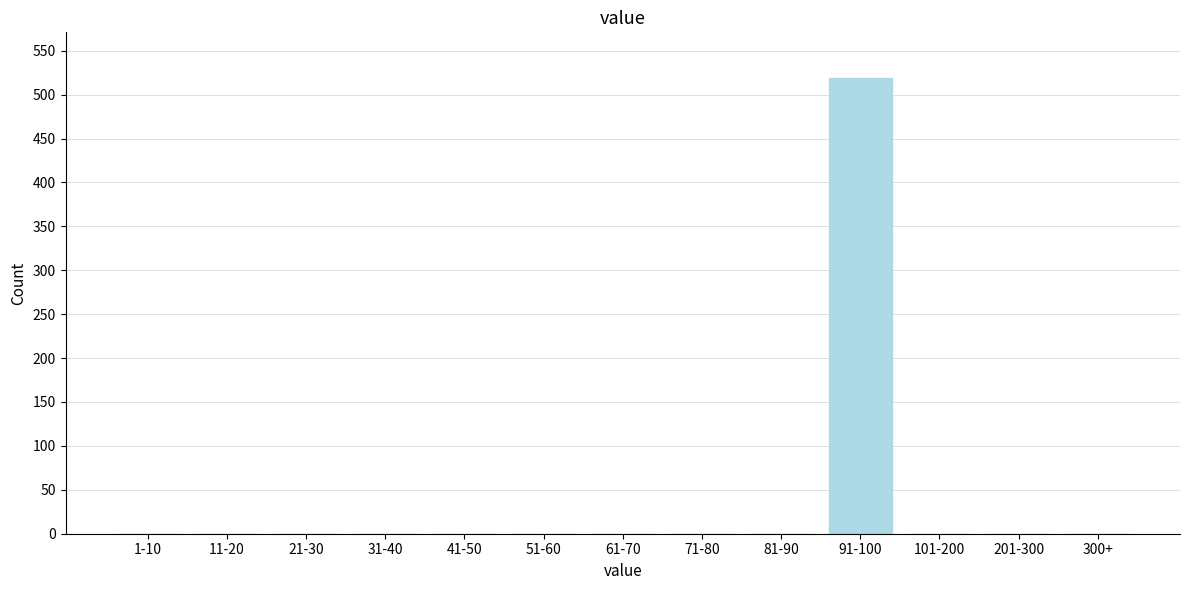

Reading right to left, what are all the values shown in this chart?

300+=0	201-300=0	101-200=0	91-100=519	81-90=0	71-80=0	61-70=0	51-60=0	41-50=0	31-40=0	21-30=0	11-20=0	1-10=0